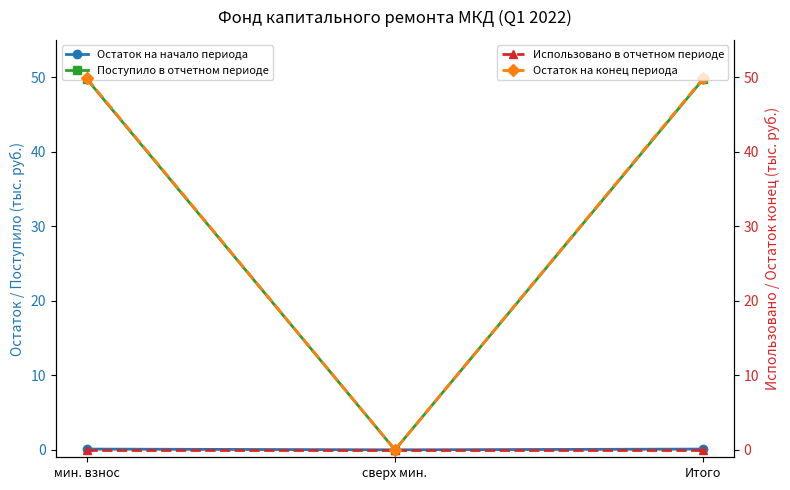

Reading left to right, transcribe all the data shown in this chart.

Остаток на начало периода: 0.1	0.0	0.1
Поступило в отчетном периоде: 49.7	0.0	49.7
Использовано в отчетном периоде: 0.0	0.0	0.0
Остаток на конец периода: 49.8	0.0	49.8